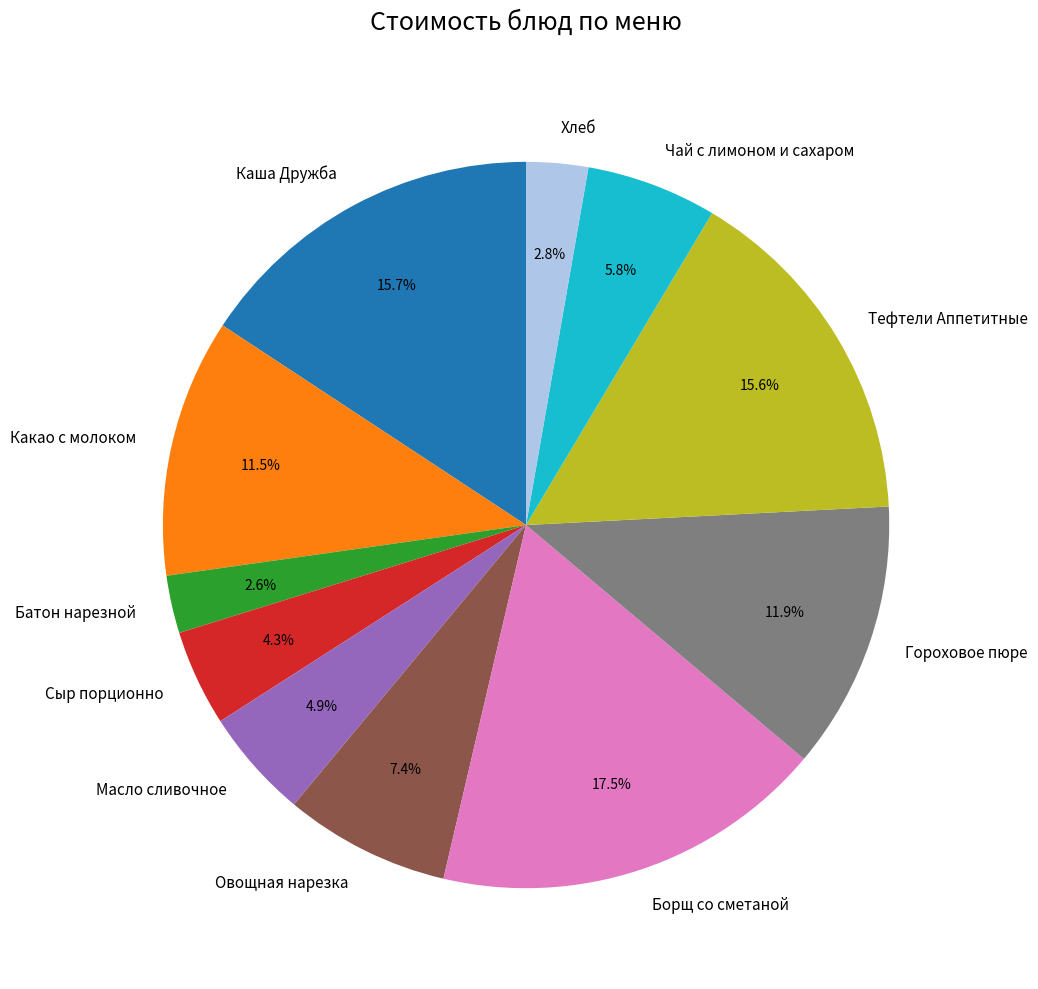

Approximately how many times larger is the value at Овощная нарезка compared to Какао с молоком?

0.6